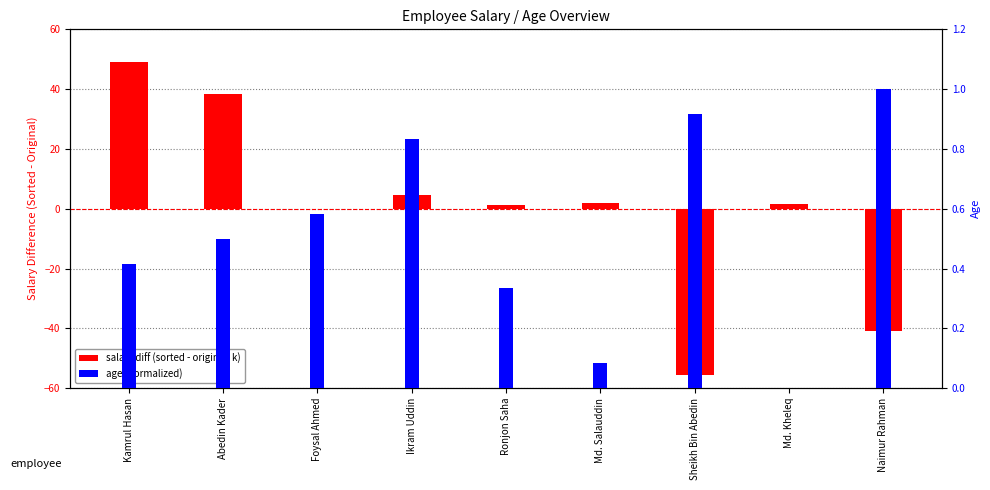

What is the minimum value for salary diff (sorted - original, k)?

-55.5